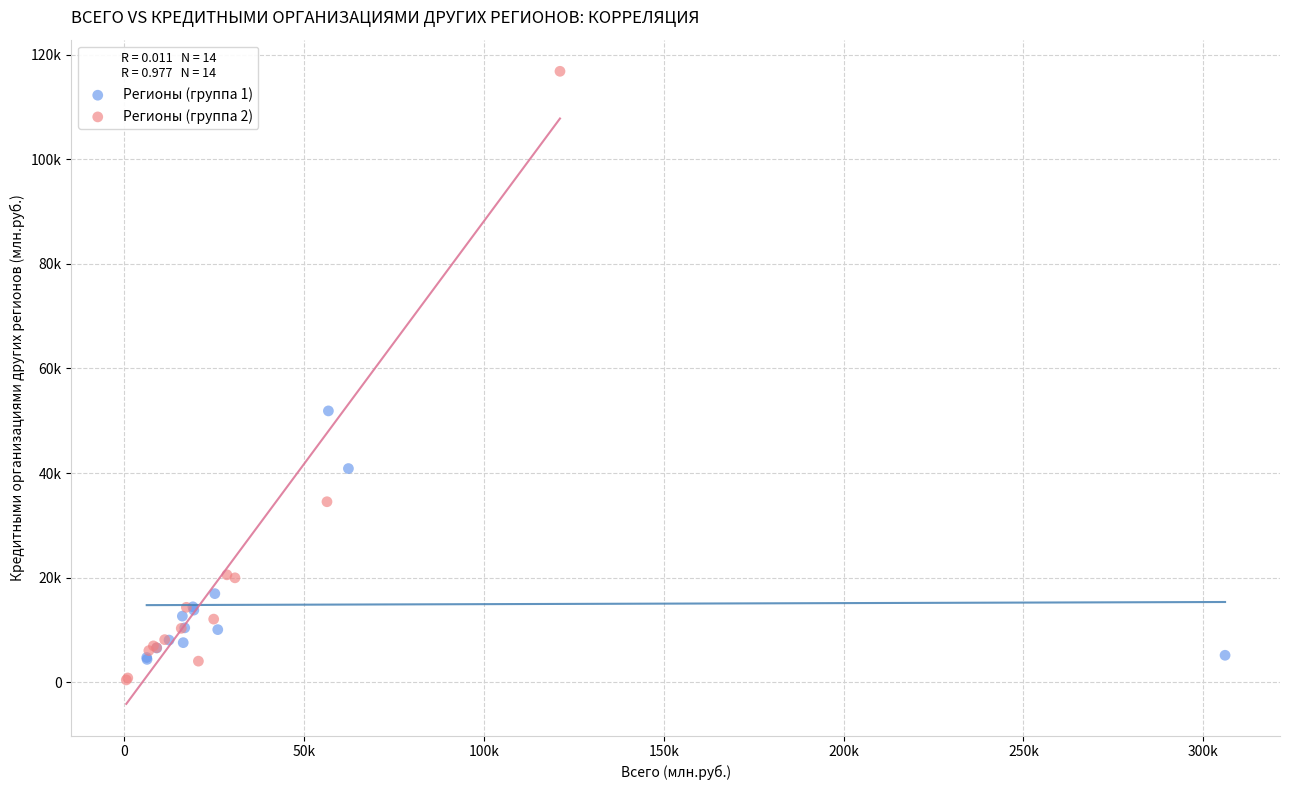

Which series contains the lowest Y value?

Регионы (группа 2)